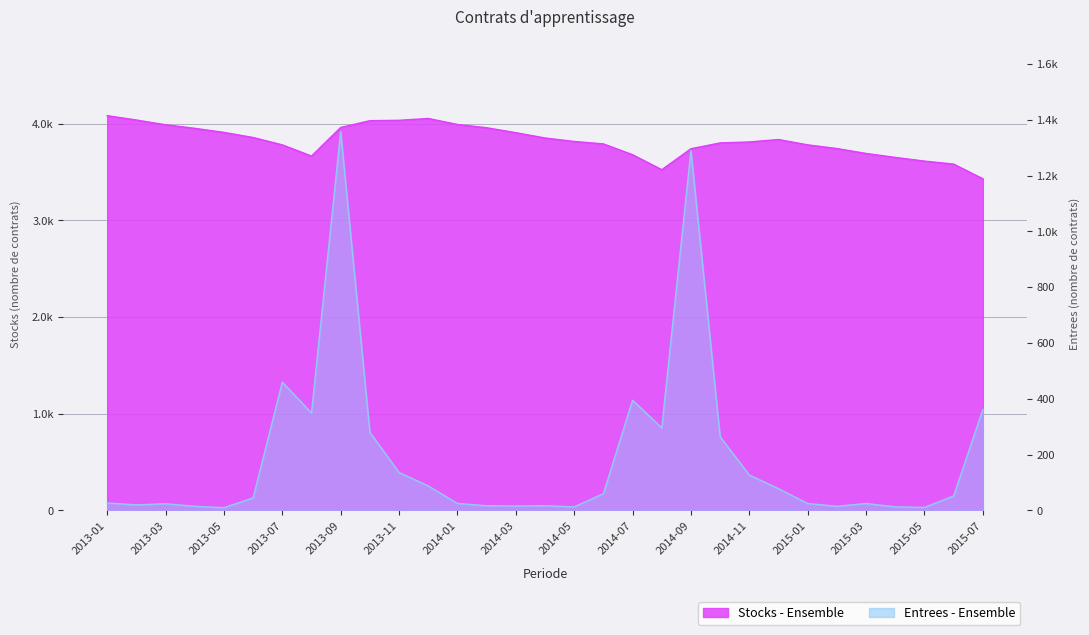

At which label does Entrees - Ensemble reach its peak?

2013-09